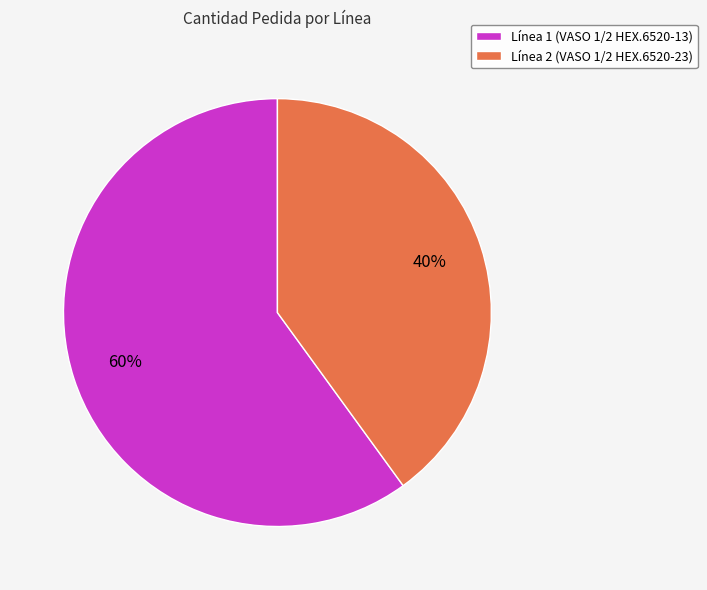

Is the sum of Línea 1 (VASO 1/2 HEX.6520-13) and Línea 2 (VASO 1/2 HEX.6520-23) greater than half?

Yes